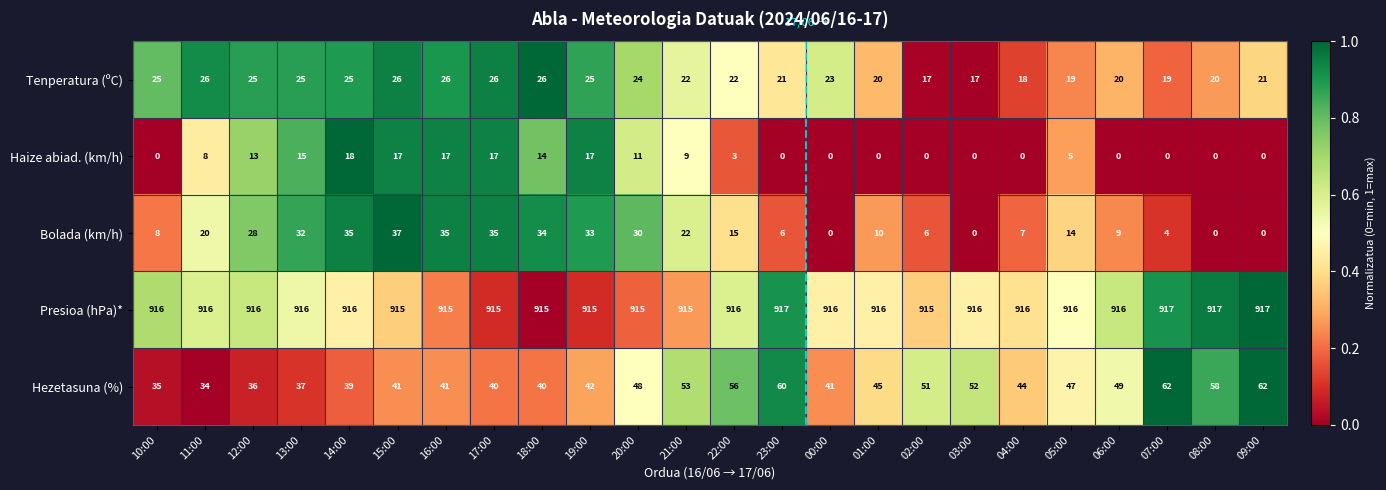

At which category is the sum across all series the highest?

15:00